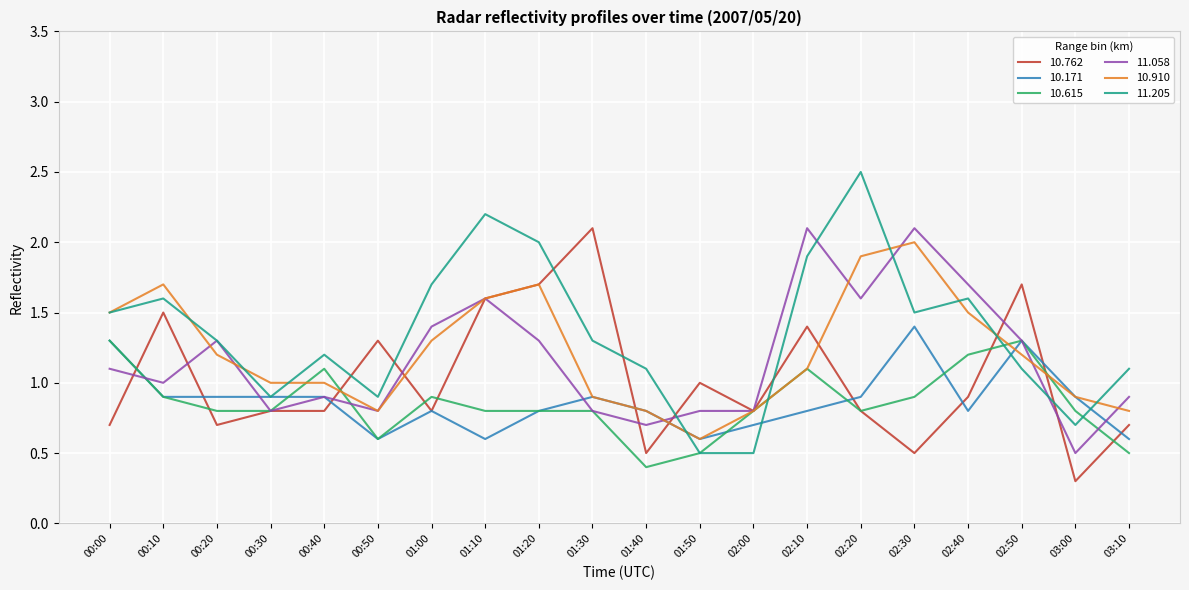

Which series has the largest total across all categories?

11.205